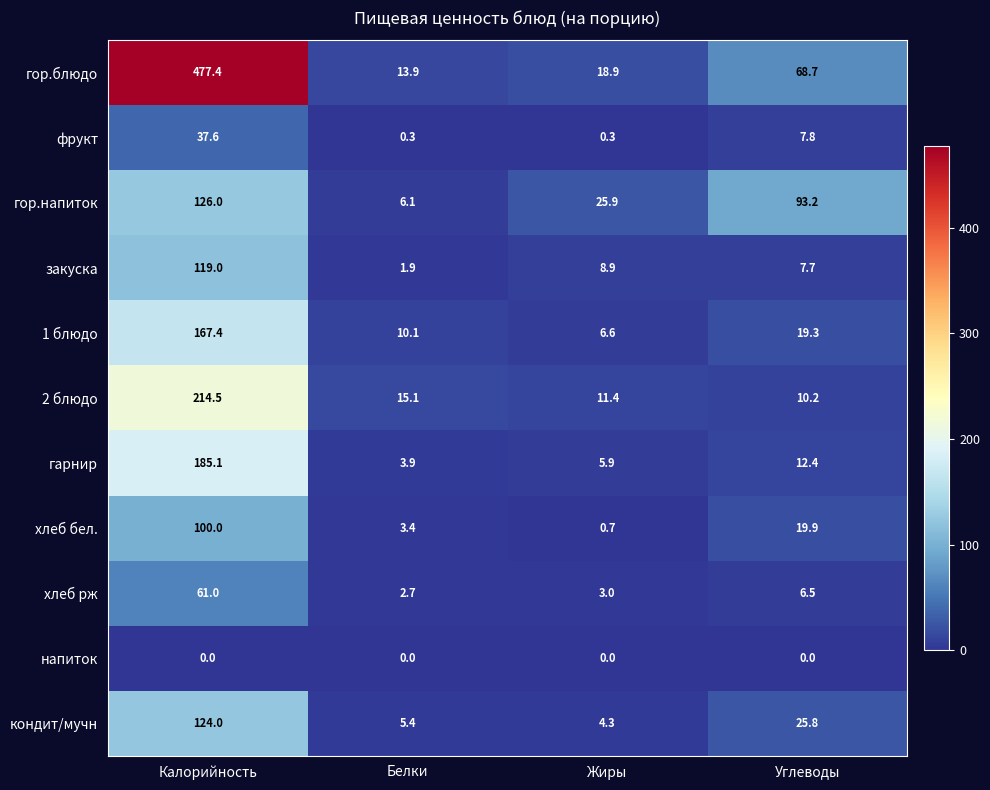

At Жиры, list the series in order from largest to smallest.

гор.напиток, гор.блюдо, 2 блюдо, закуска, 1 блюдо, гарнир, кондит/мучн, хлеб рж, хлеб бел., фрукт, напиток